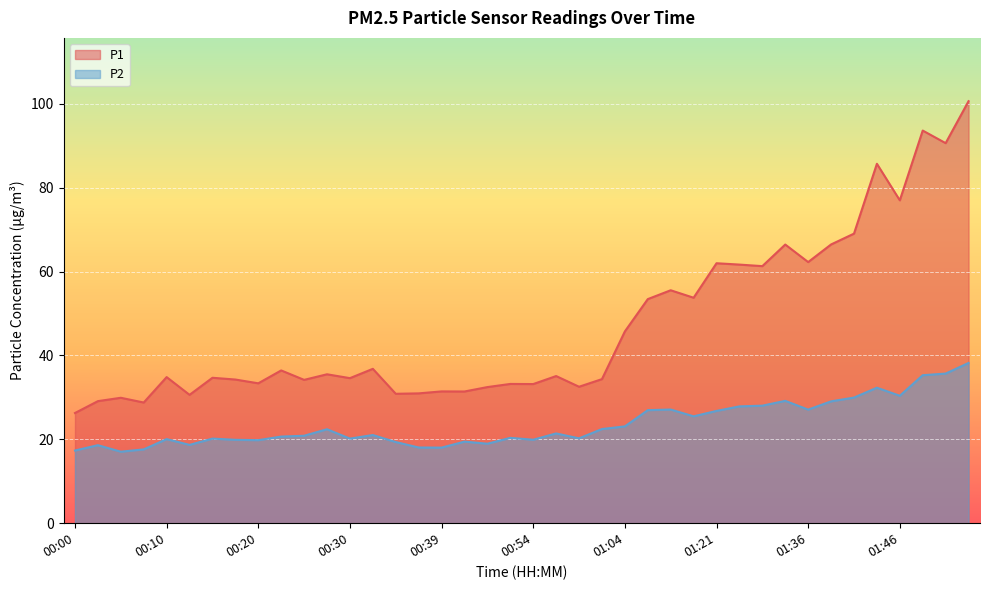

What is the sum of all P1 values?

1889.5